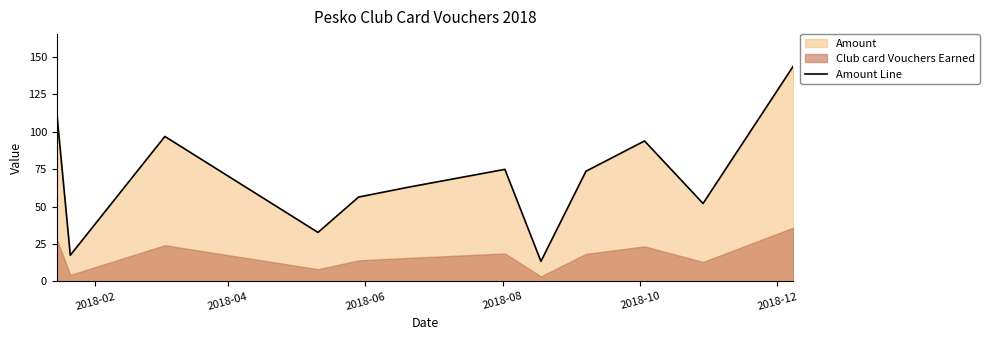

The value at 2018-02 is 67.4. True or false?

False